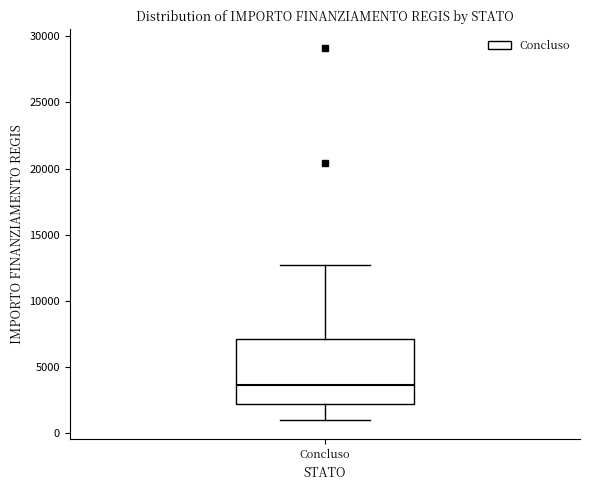

Read this box plot against the y-axis: the position of the median line, the range covered by the box, and the ends of both whiskers. The values are not printed on the chart, so give them approximately, as read against the axis.

median 3500, box 2000 to 7000, whiskers 1000 to 12500